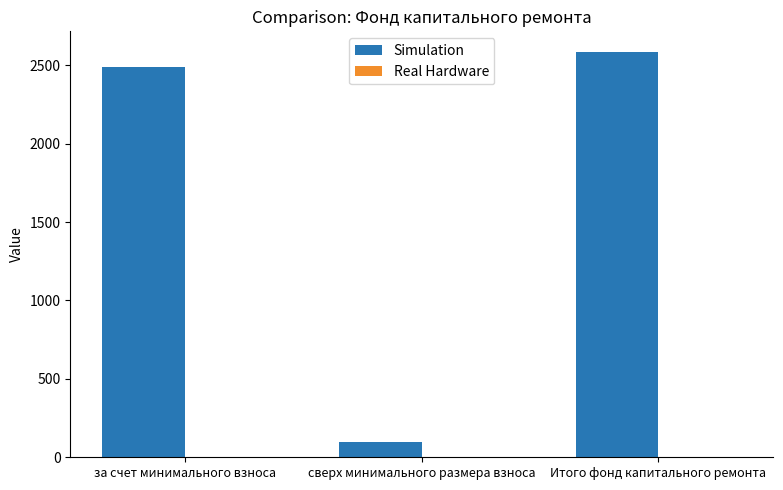

What is the label of the 2nd bar from the left?

сверх минимального размера взноса